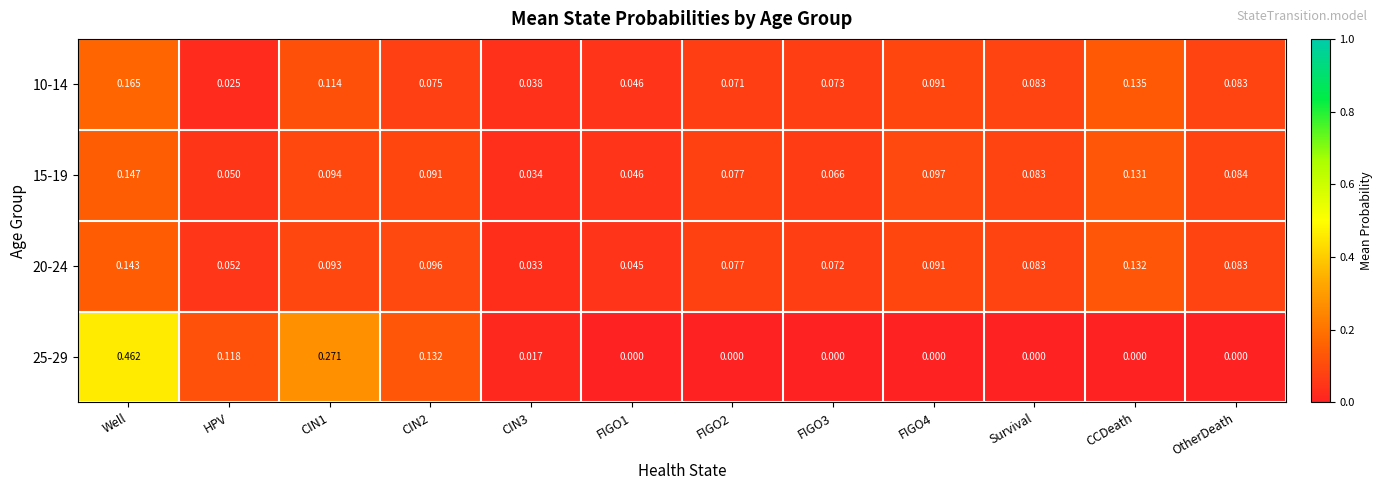

Between FIGO2 and FIGO3, which series saw the biggest shift?

15-19